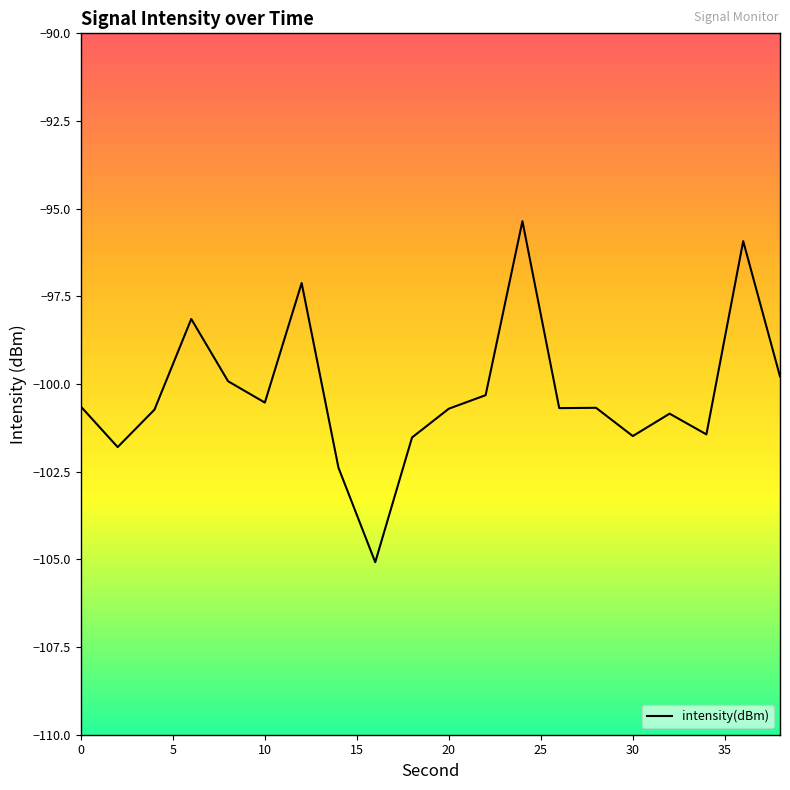

What is the maximum value shown in the chart?

-95.4